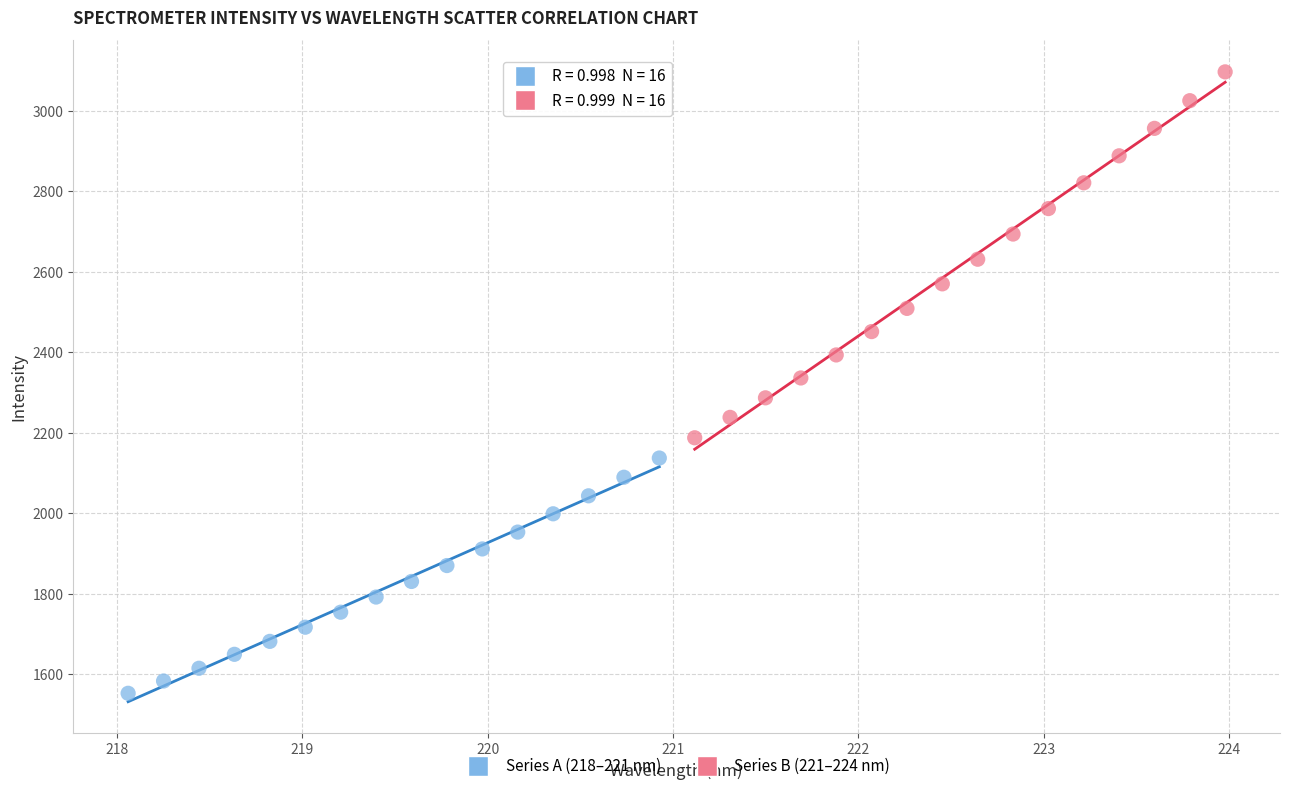

Which series has the widest spread of Y values?

Series B (221–224 nm)